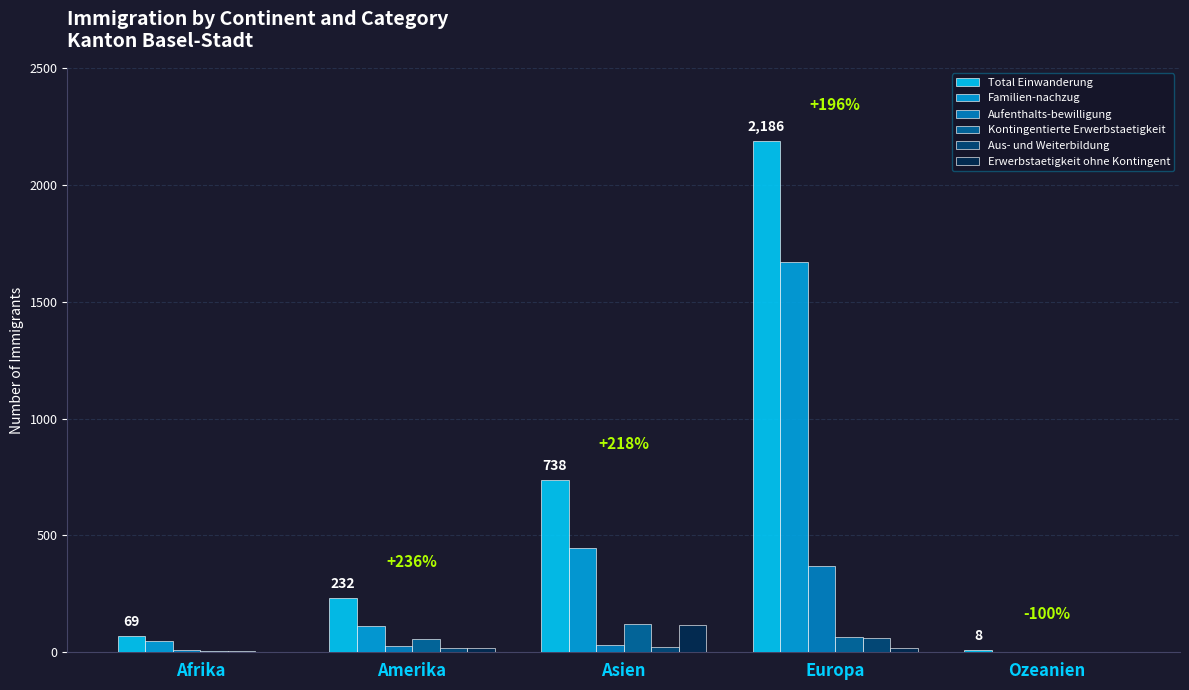

Count the number of data series in this chart.

6